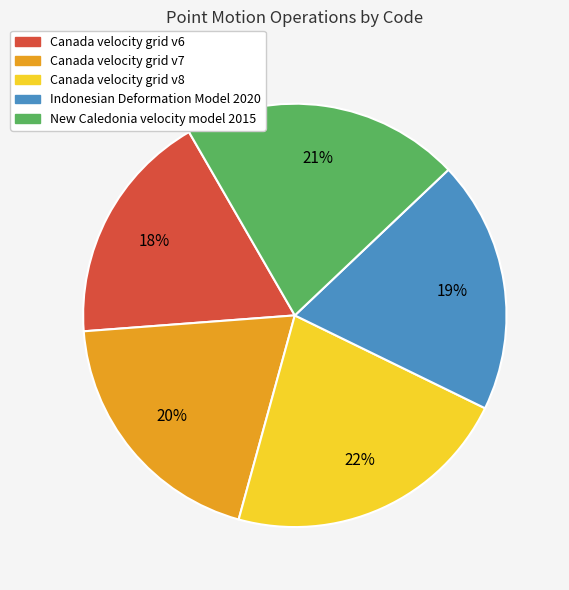

Which slice is the largest?

Canada velocity grid v8